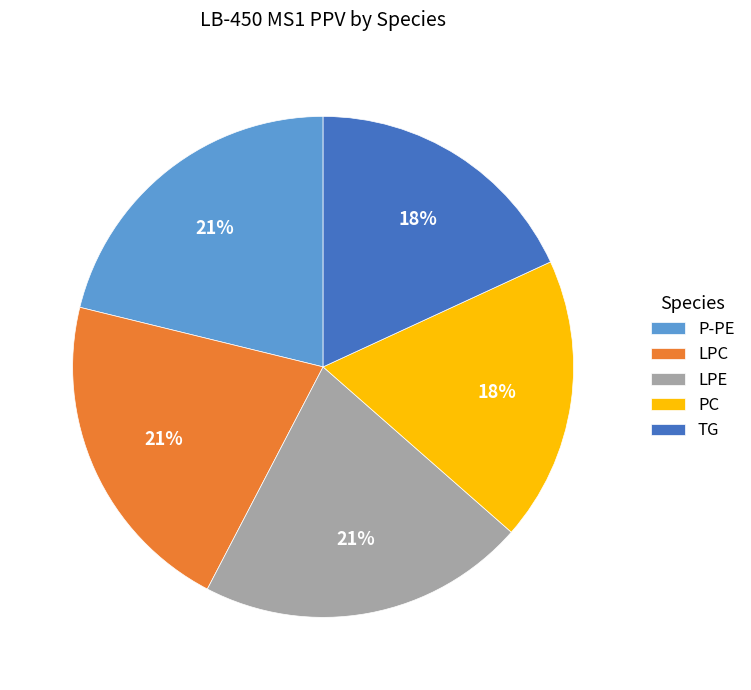

Is there any slice that represents more than half of the pie?

No